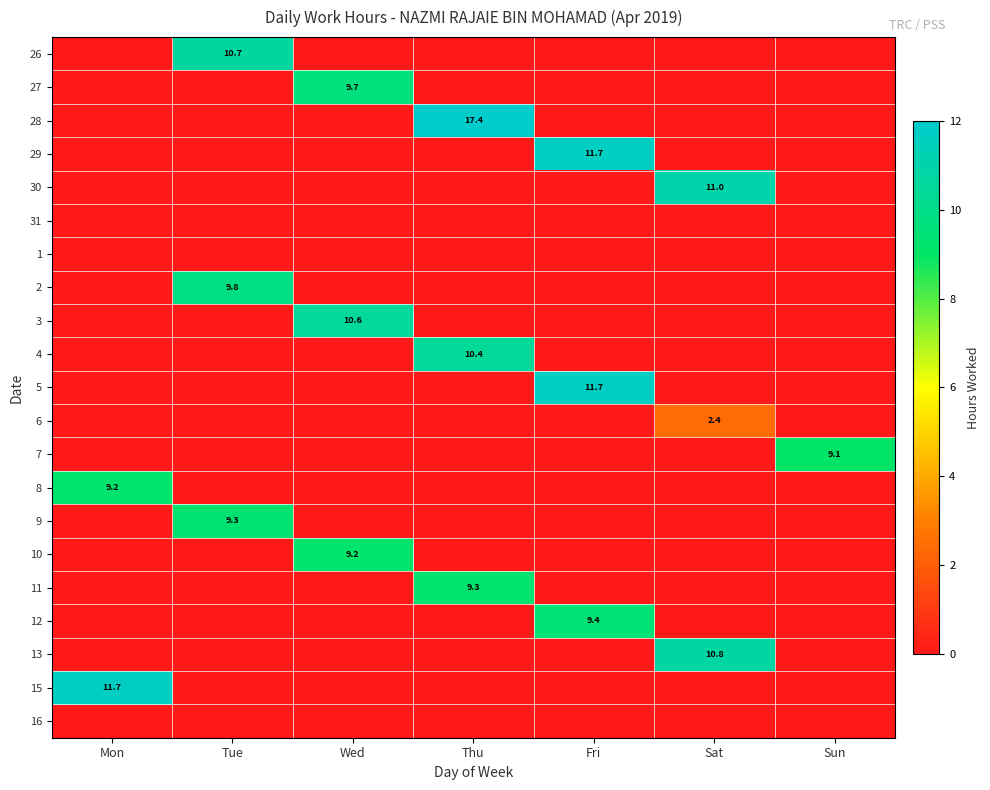

True or false: 29 has a value of 16.9 at Fri.

False